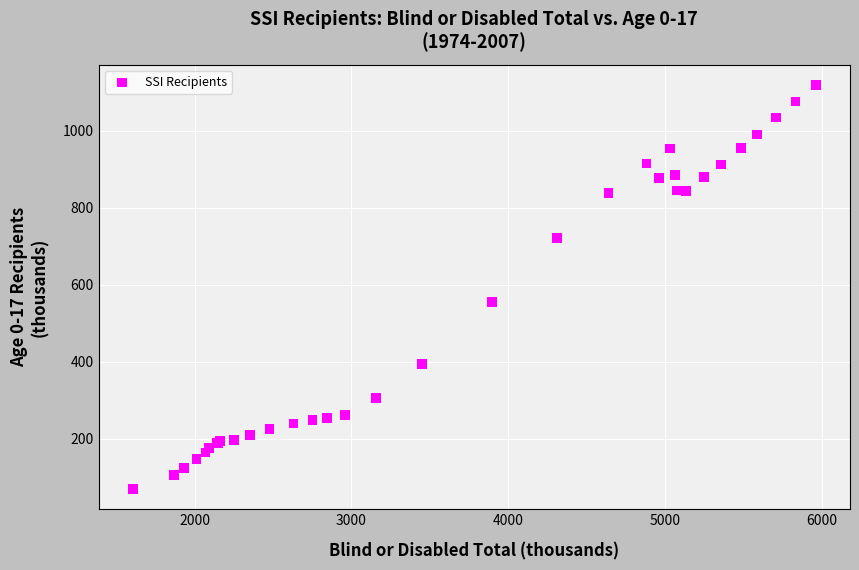

What Y value in the scatter plot is closest to 594?

555